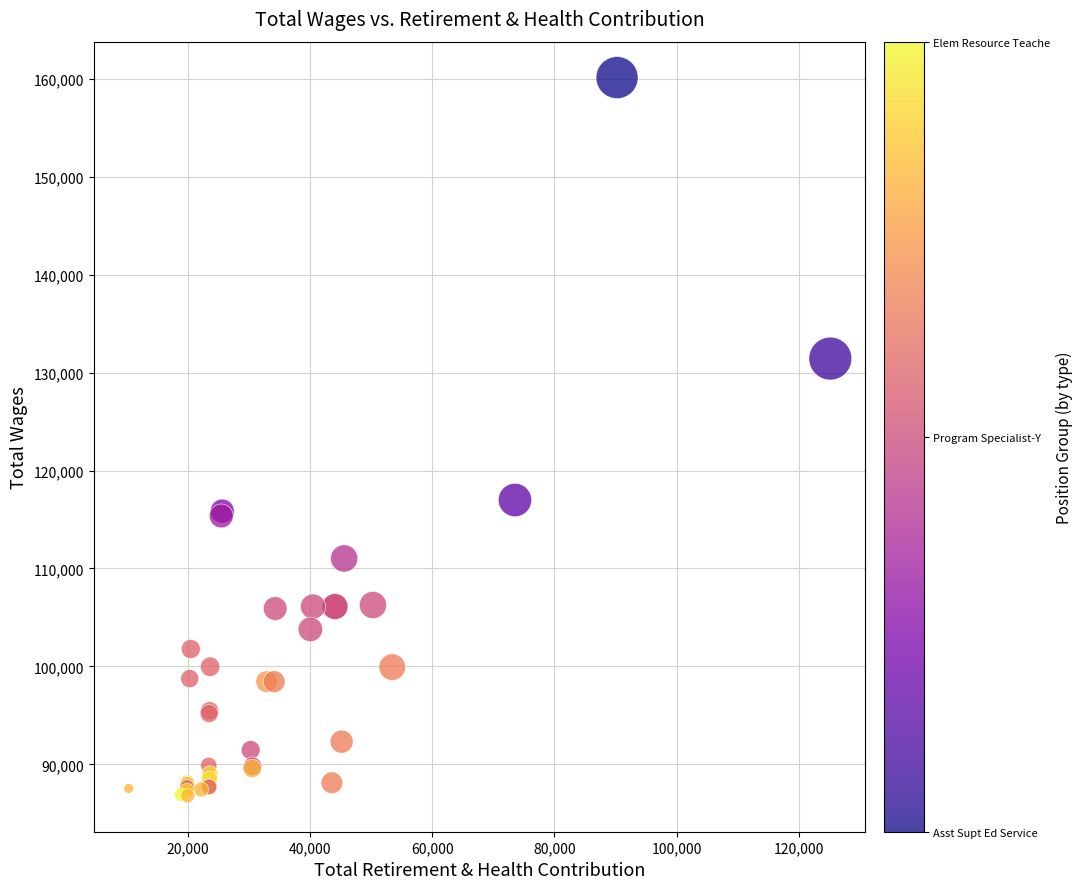

What Y value in the scatter plot is closest to 123451?

116991